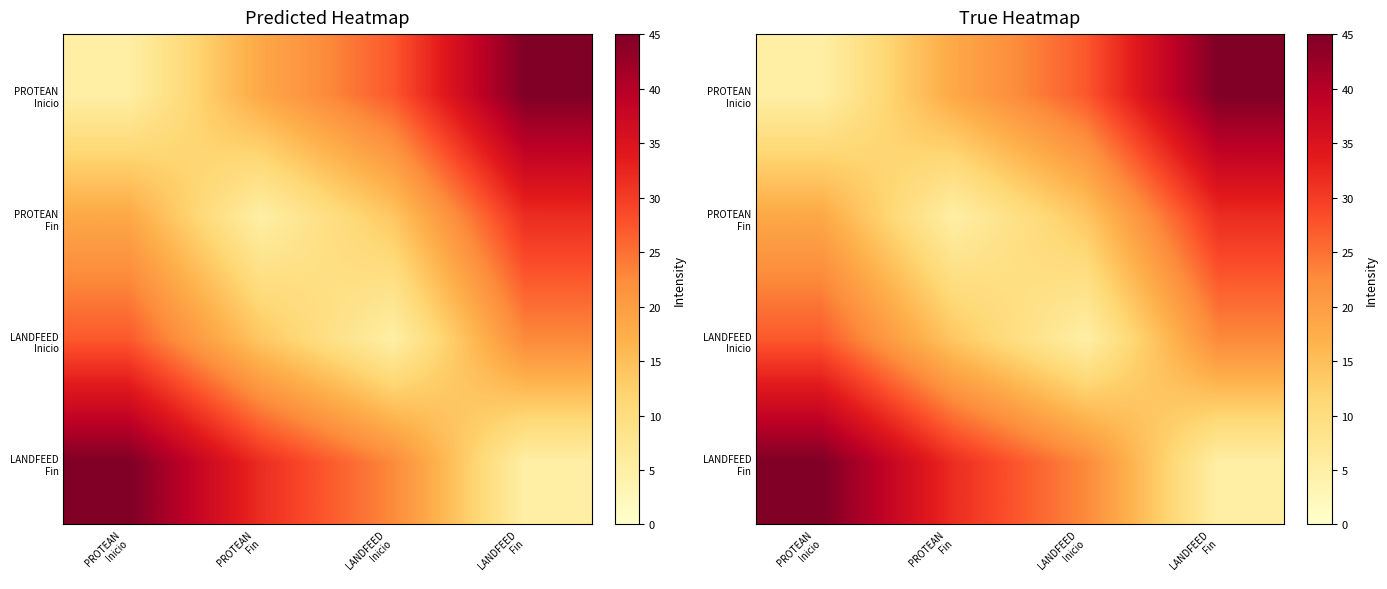

The LANDFEED Inicio series shows 13.9 at PROTEAN Fin. True or false?

True